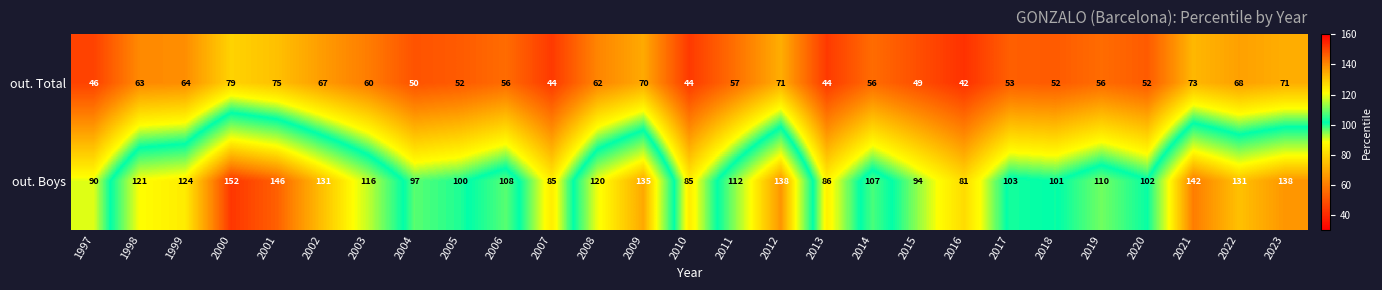

Rank the series by their average value, from highest to lowest.

out. Boys, out. Total